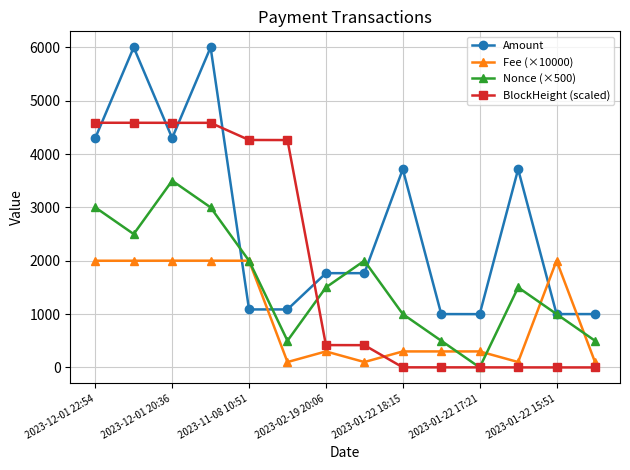

What is the highest value of the Fee (×10000) series?

2001.0